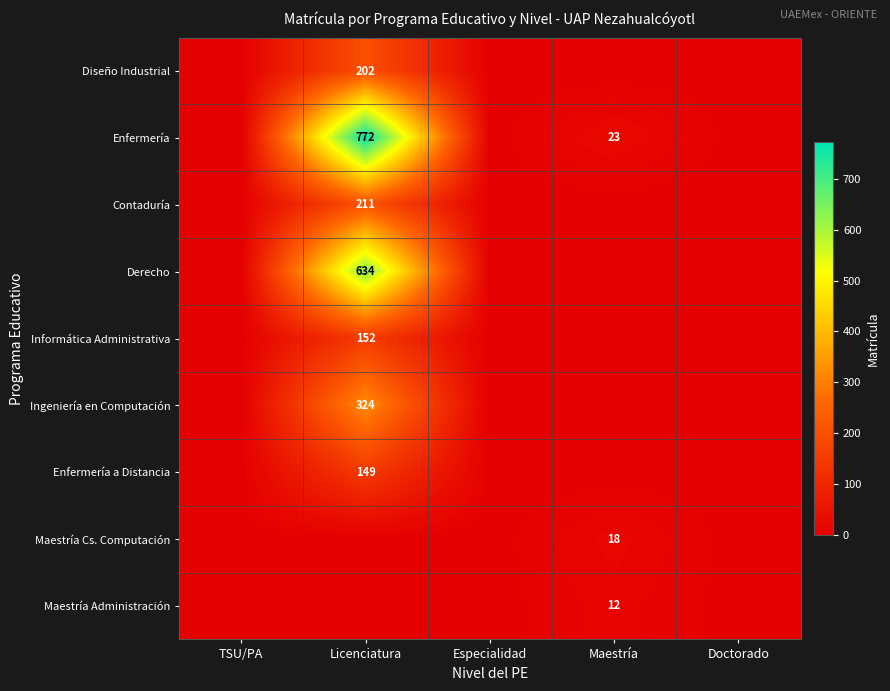

The Contaduría series shows 0 at Doctorado. True or false?

True